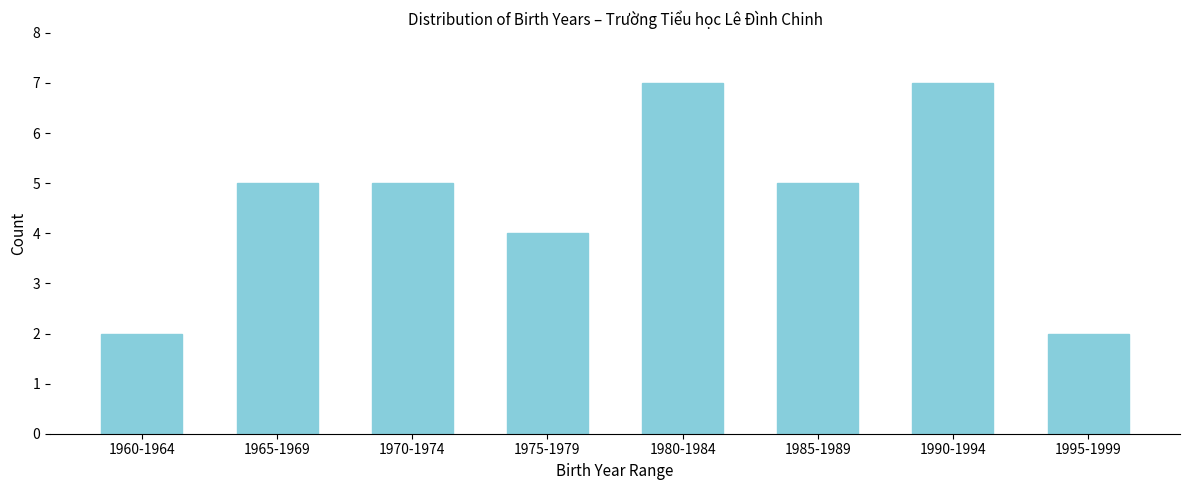

Reading left to right, what are all the values shown in this chart?

2	5	5	4	7	5	7	2